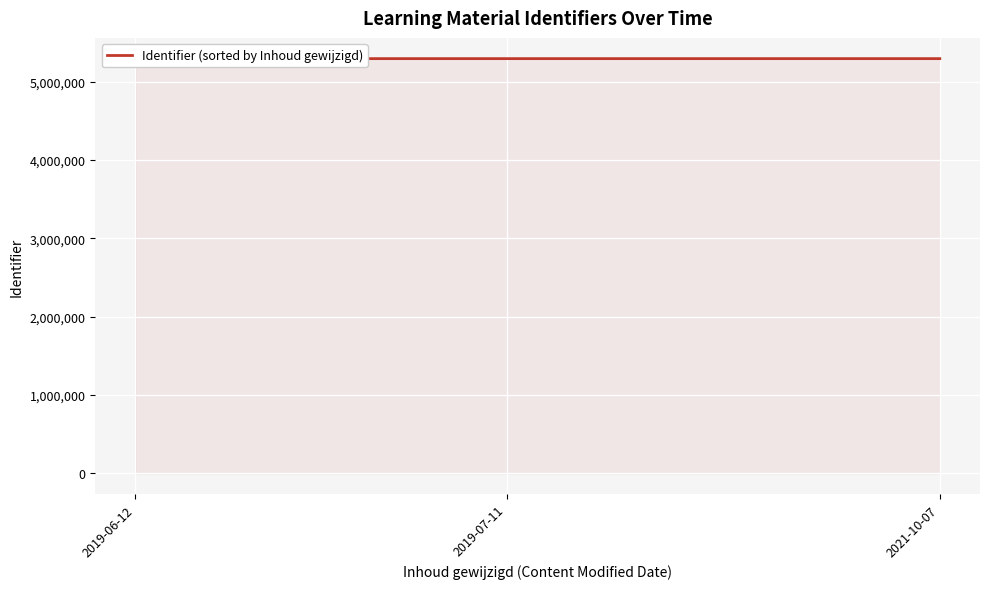

What is the difference between the maximum and minimum values?

28